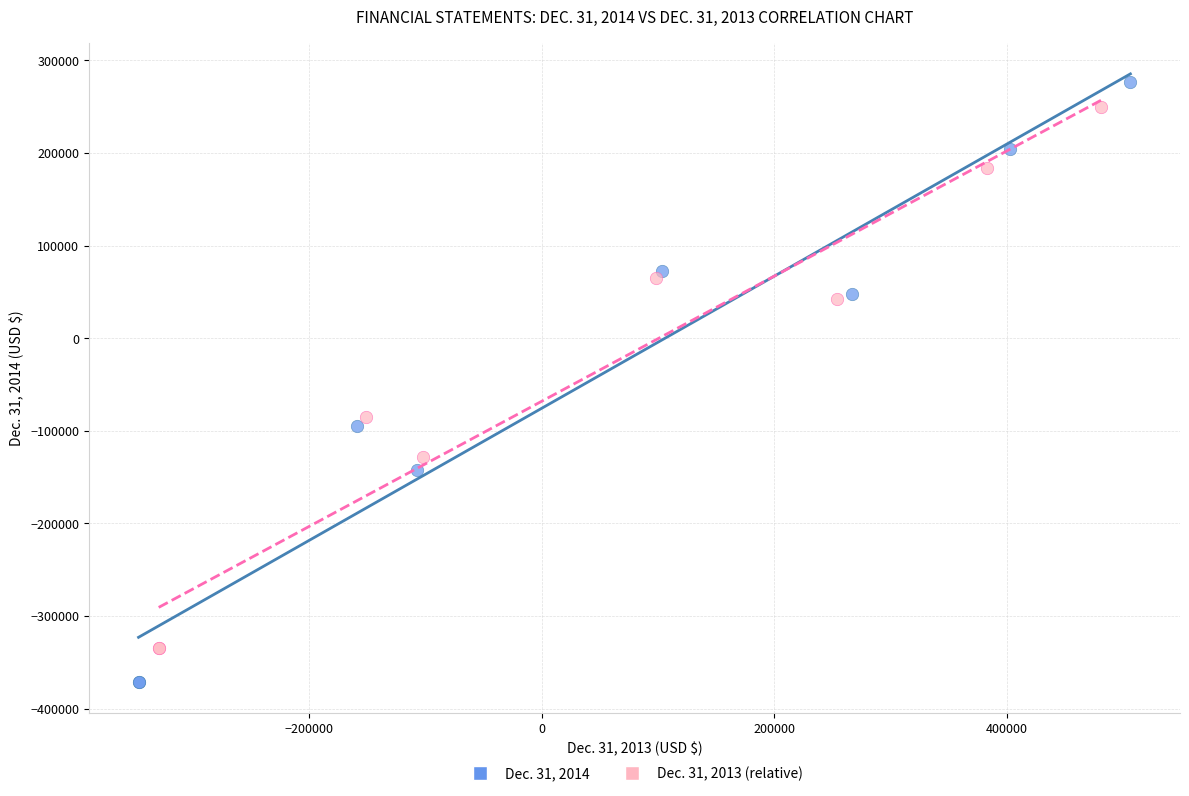

Which series contains the lowest Y value?

Dec. 31, 2014